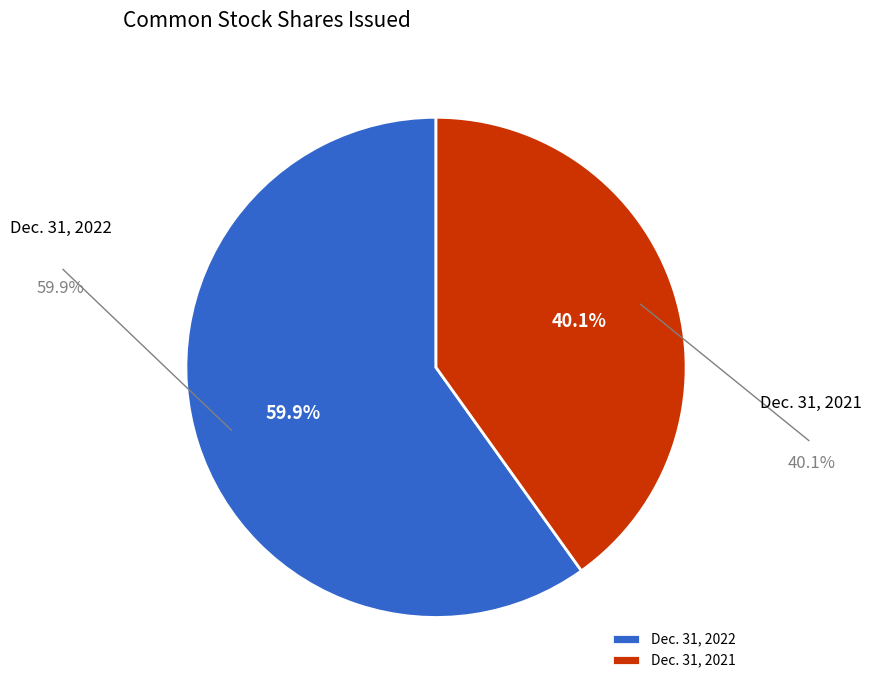

Rank the categories by value from lowest to highest.

Dec. 31, 2021, Dec. 31, 2022